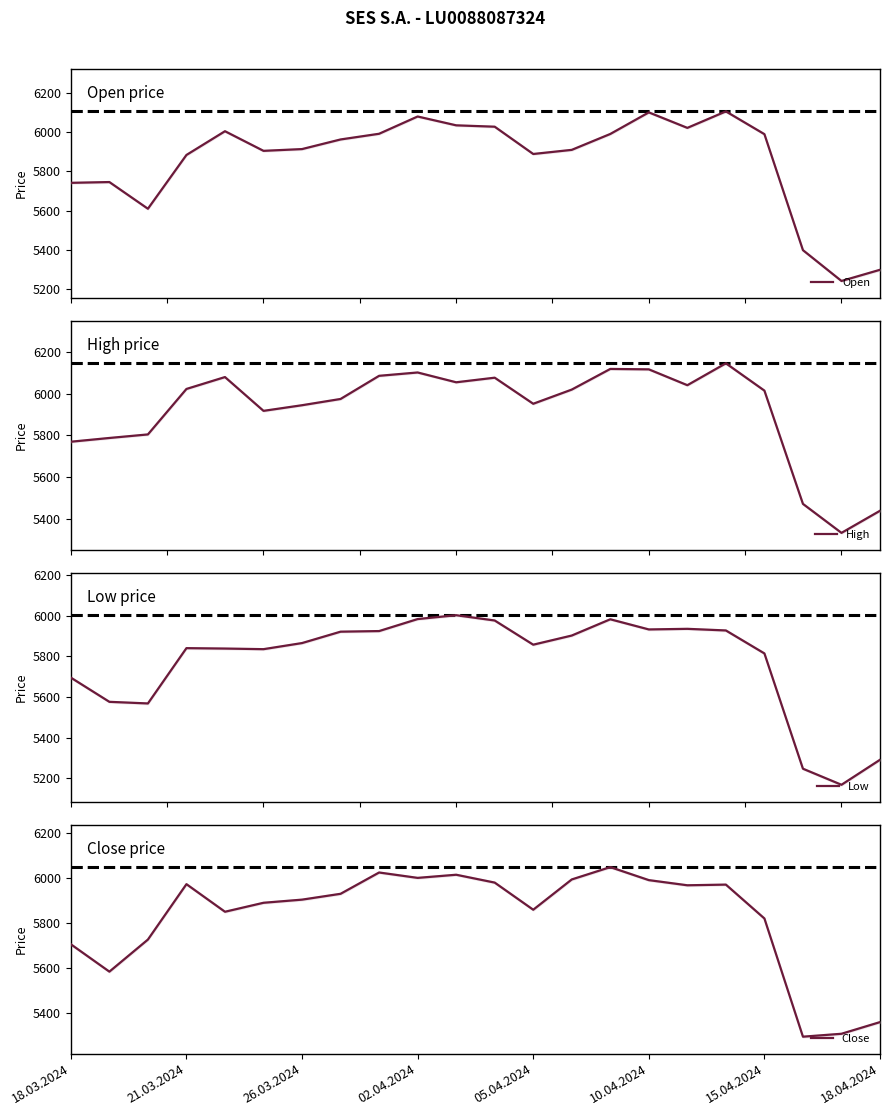

The Close series shows 9084 at 26.03.2024. True or false?

False